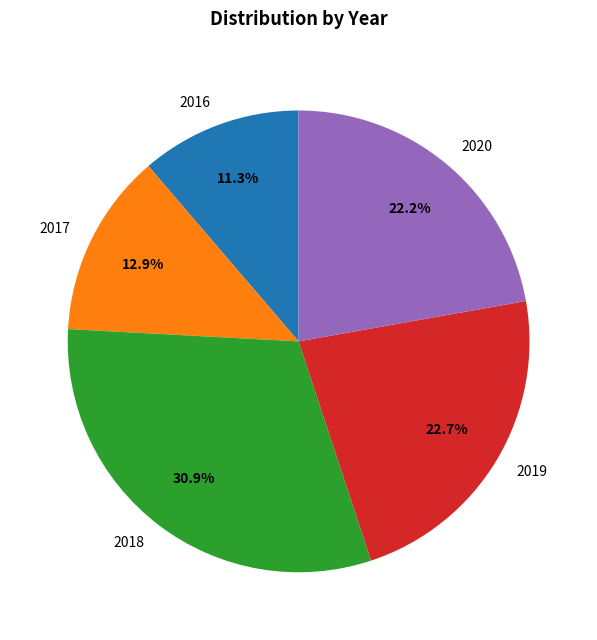

Is it true that 2016 is 11% of the pie?

True